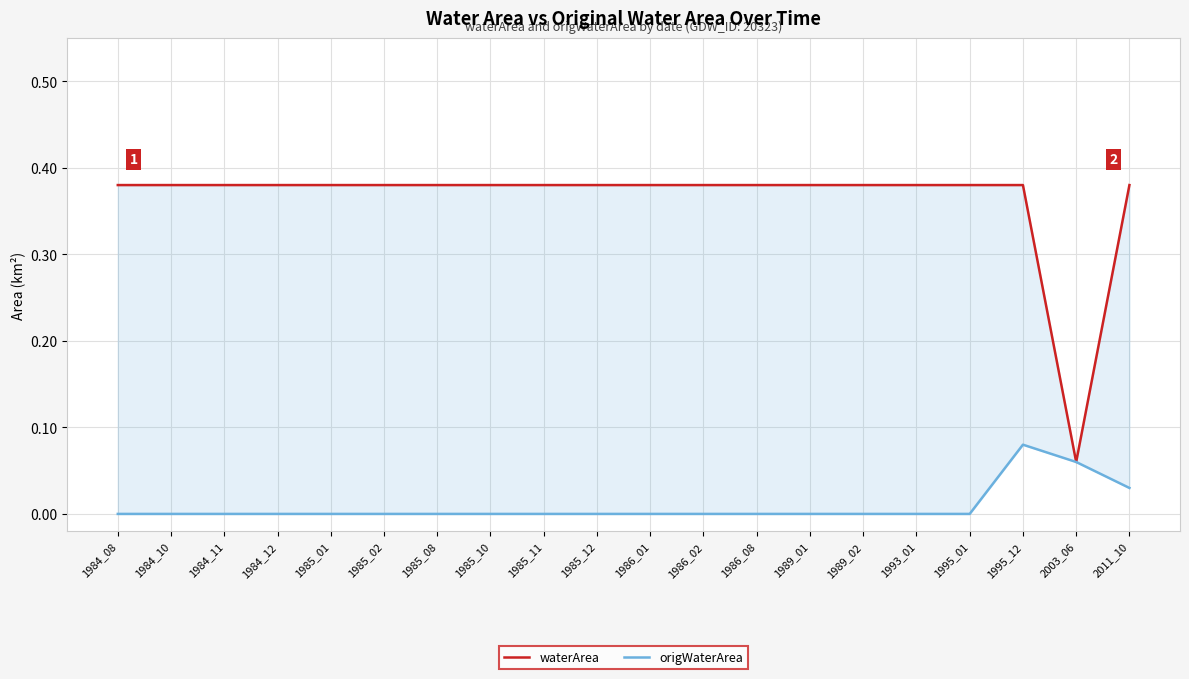

At which label is origWaterArea closest to 0?

1984_08